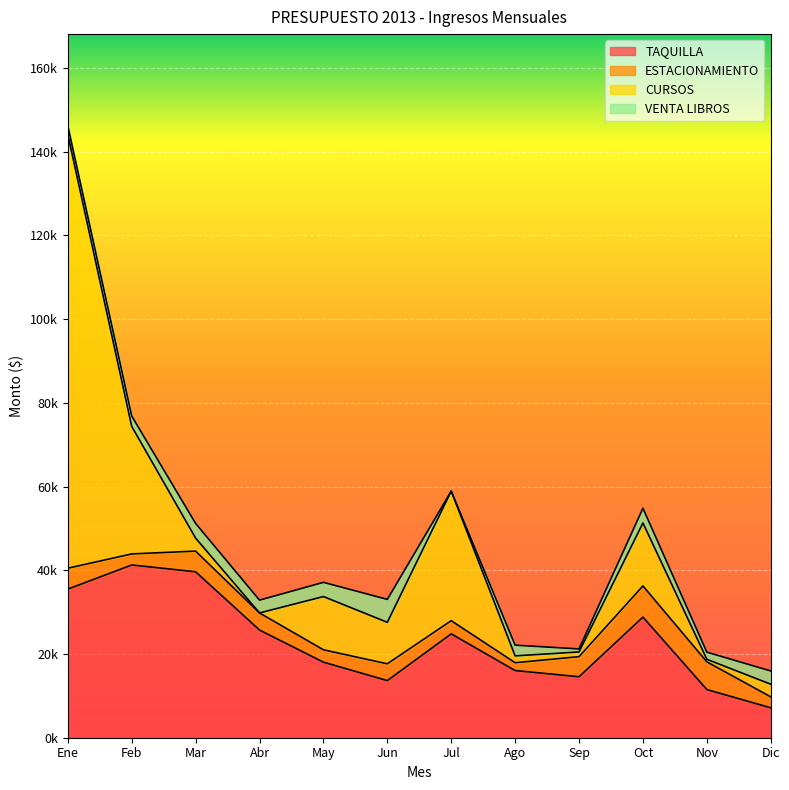

Between Jul and Ago, which is larger?

Jul